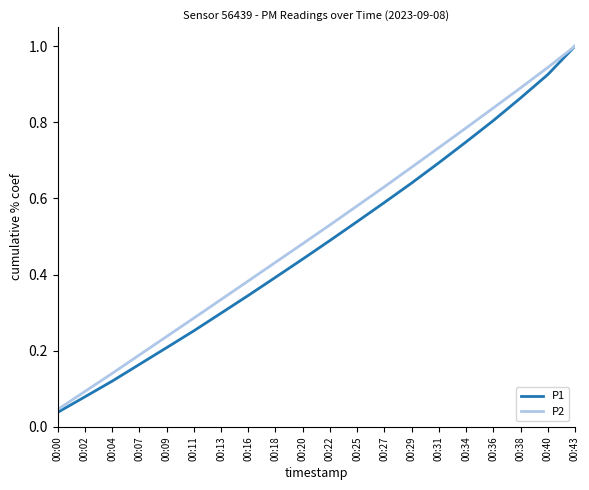

Is the value of P1 at 00:04 greater than the value of P2 at 00:25?

No